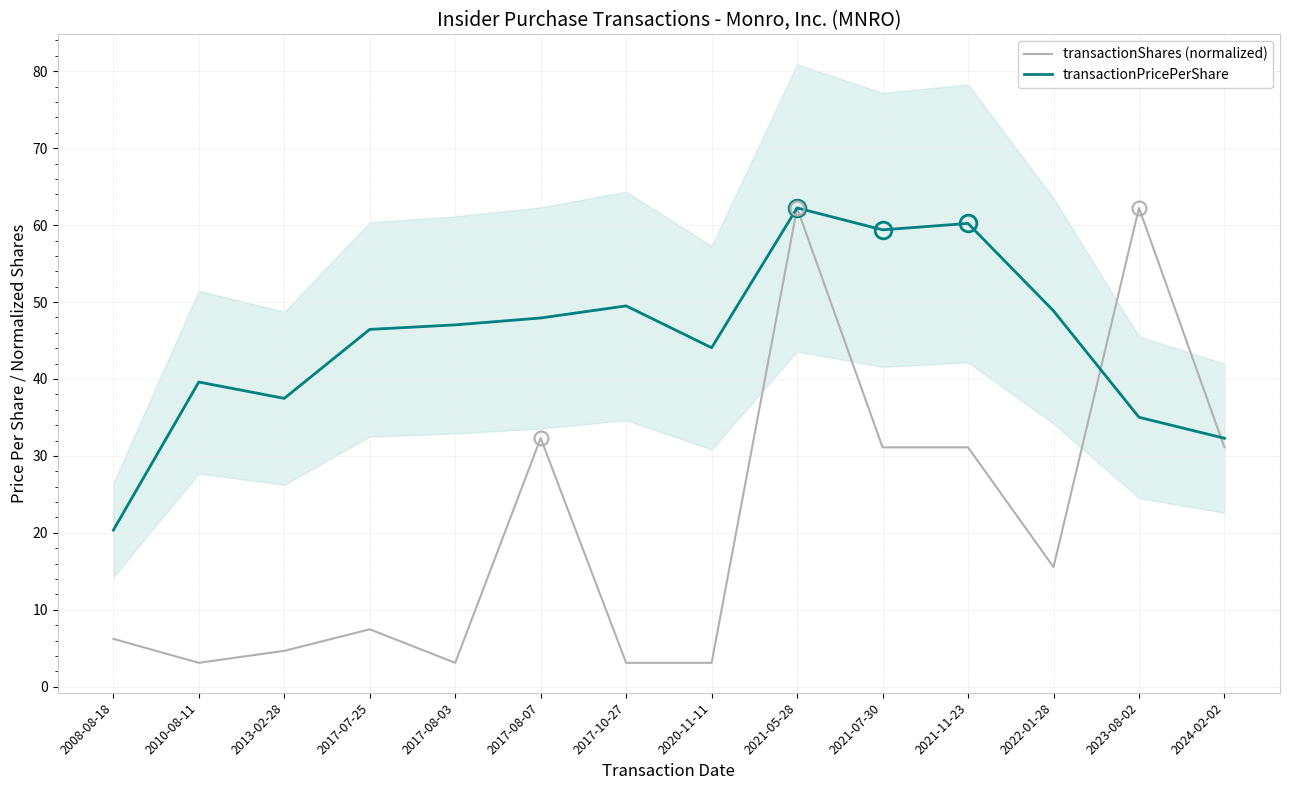

What is the label of the 7th point from the right?

2020-11-11